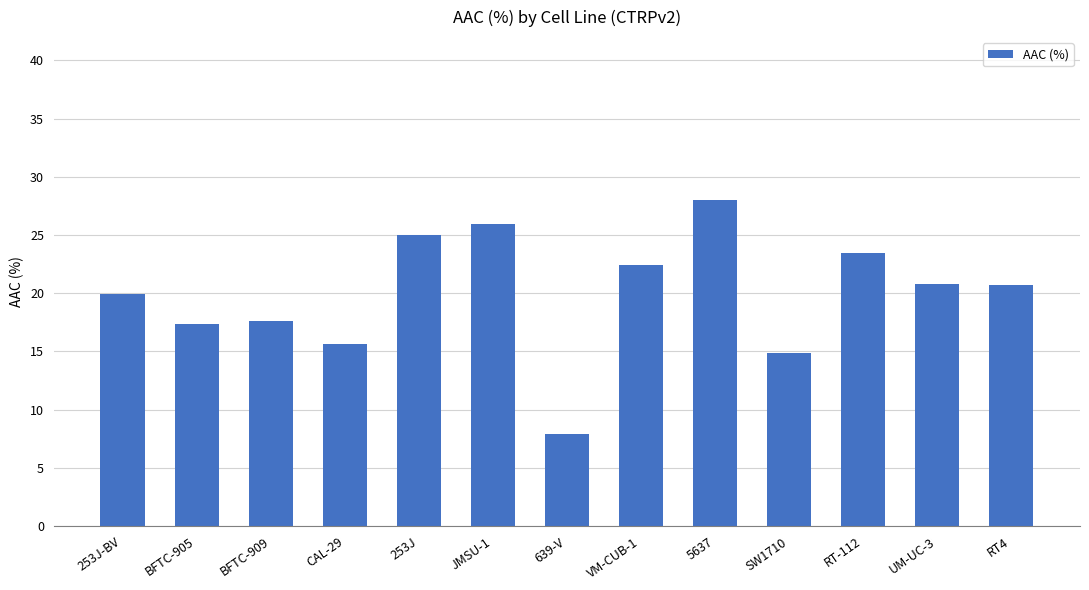

Is it true that the value at 5637 is 46.7?

False